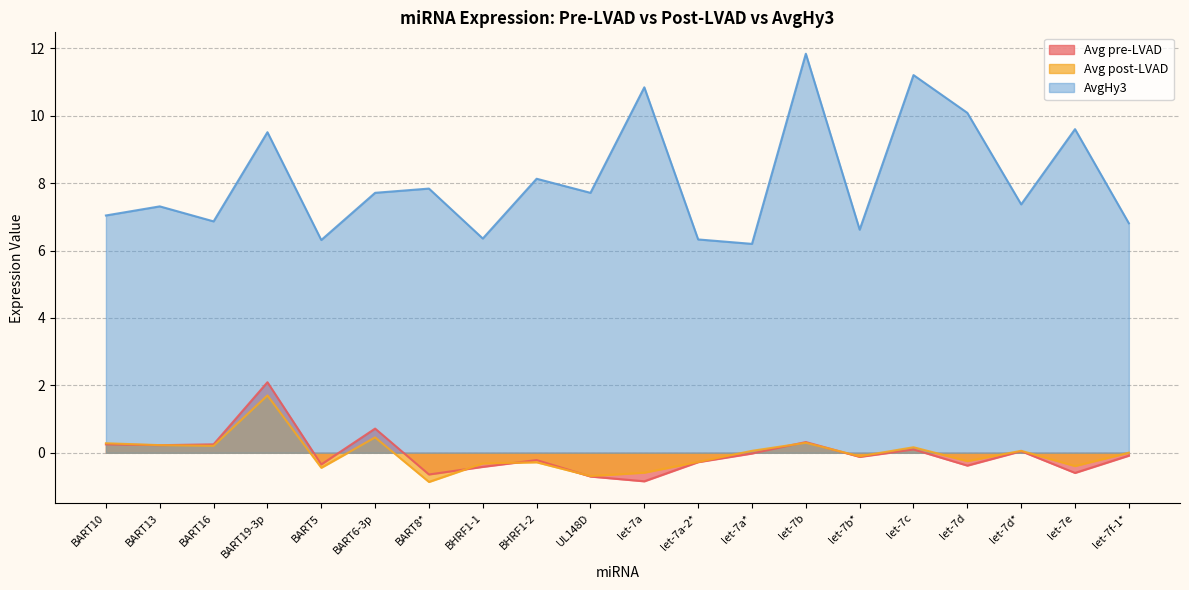

How many values in the Avg pre-LVAD series exceed 0?

8